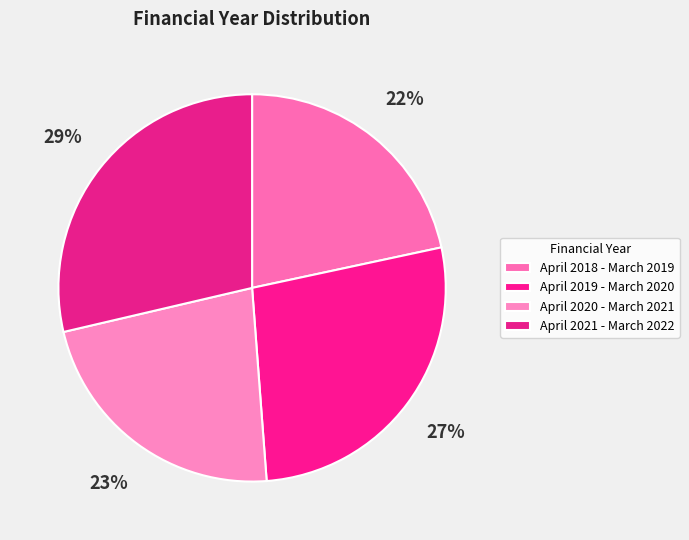

Which has a higher value, April 2019 - March 2020 or April 2021 - March 2022?

April 2021 - March 2022